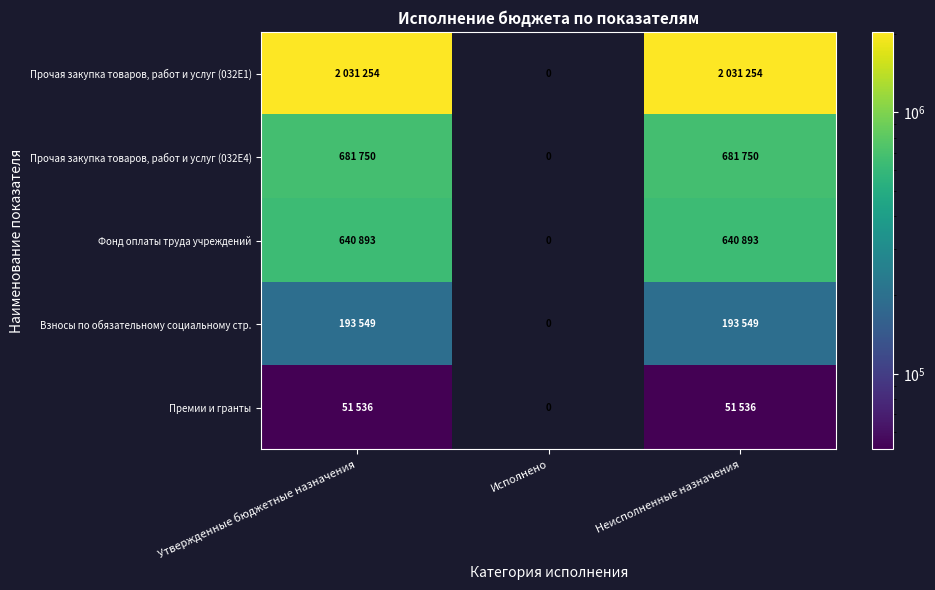

What is the sum of the Премии и гранты values at Исполнено and Неисполненные назначения?

51536